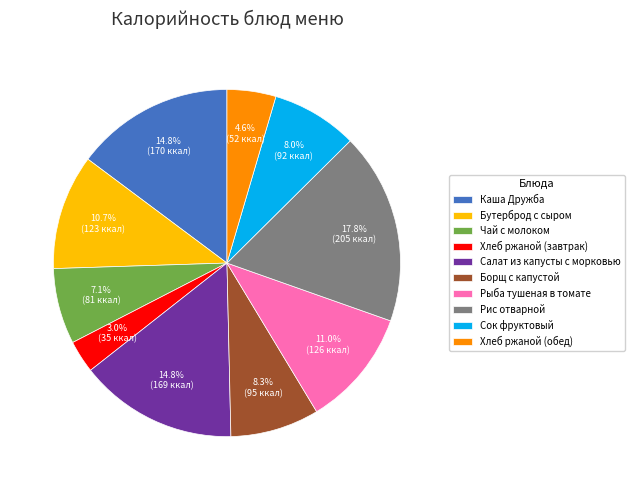

Approximately how many times larger is the value at Чай с молоком compared to Рыба тушеная в томате?

0.6